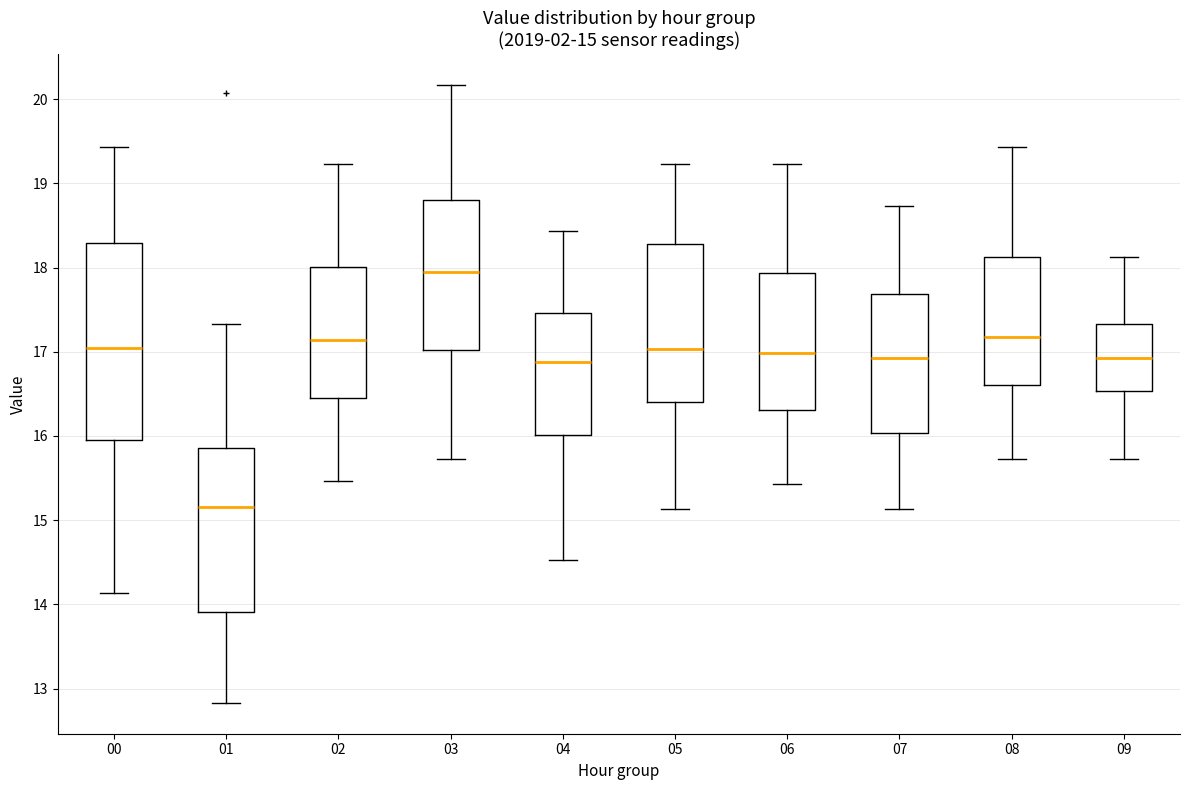

Which box is the tallest, from its lower edge to its upper edge?

00